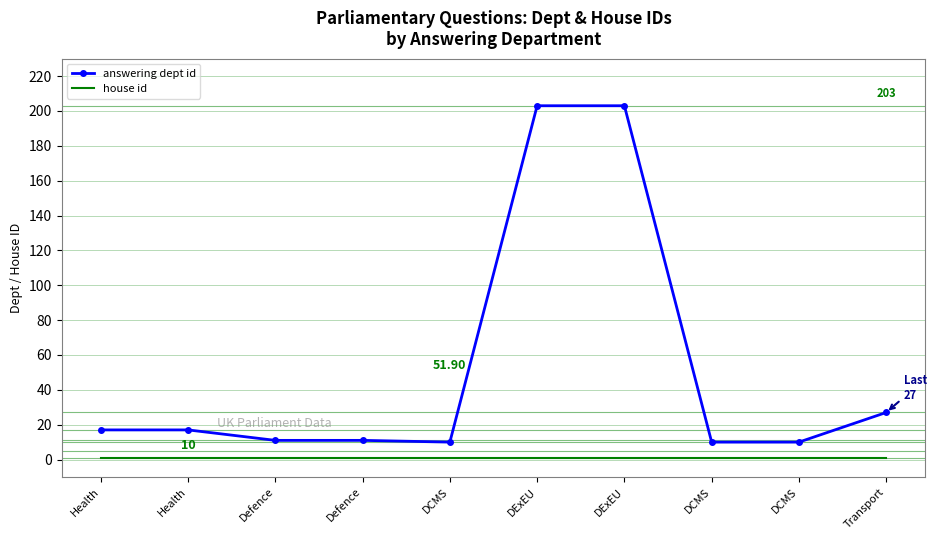

What are all the series names shown in the legend?

answering dept id, house id